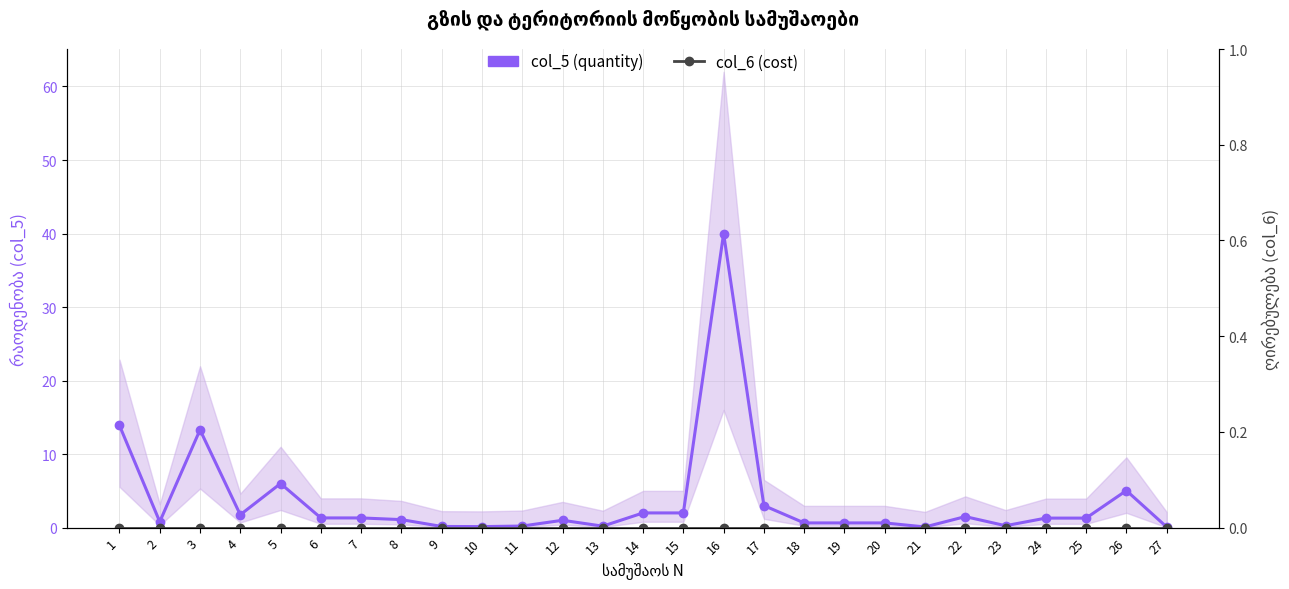

Where is col_6 (cost) nearest to the value 0?

1